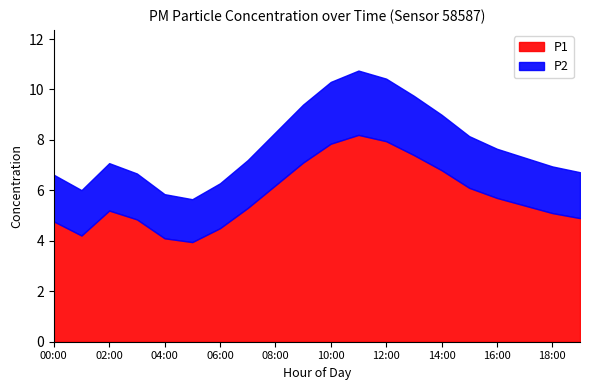

Rank the categories by P2 value from highest to lowest.

11:00, 12:00, 10:00, 13:00, 09:00, 14:00, 08:00, 15:00, 16:00, 07:00, 17:00, 02:00, 00:00, 18:00, 03:00, 19:00, 01:00, 06:00, 04:00, 05:00